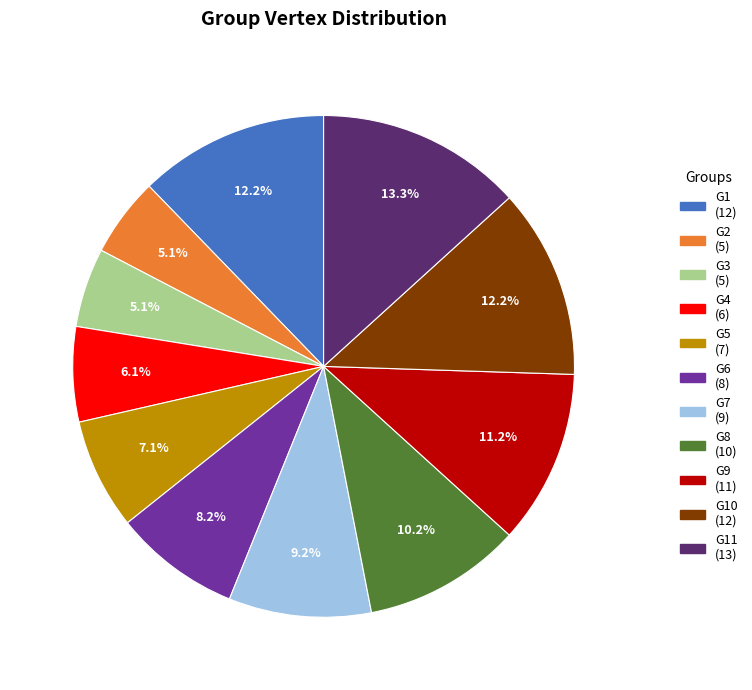

Is there any slice that represents more than half of the pie?

No